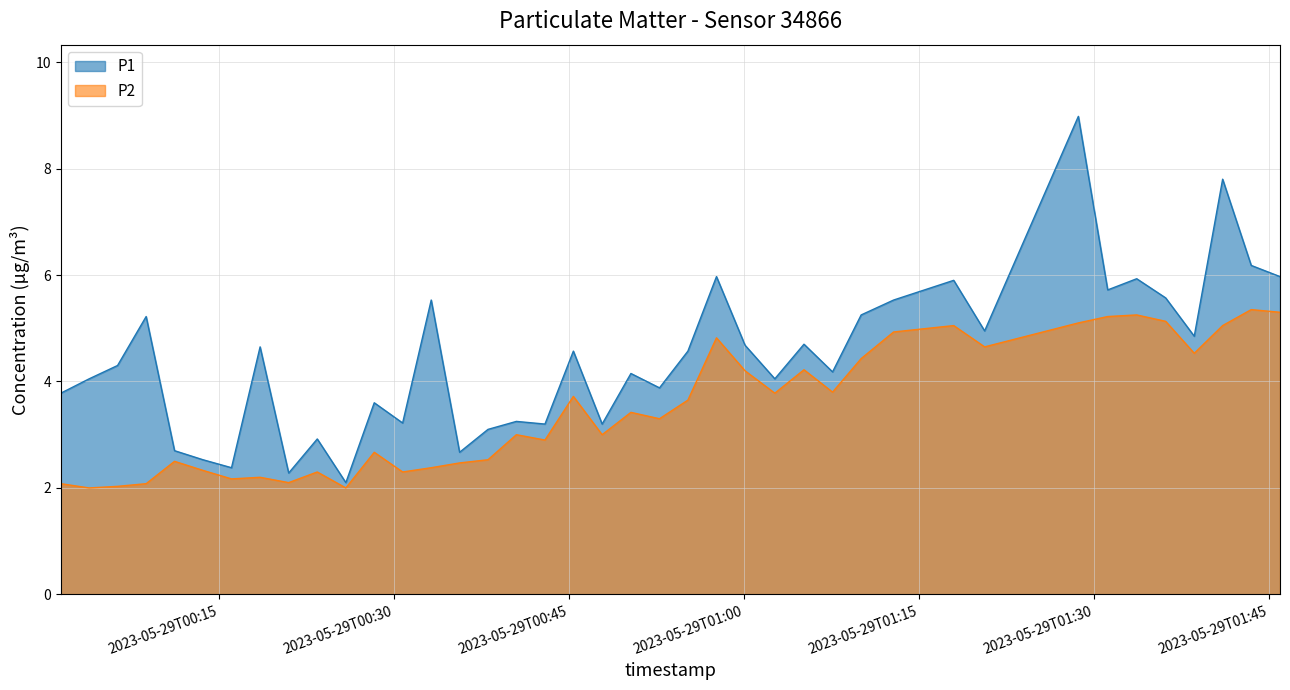

Where does the P1 series first go above 4?

2023-05-29T00:03:53